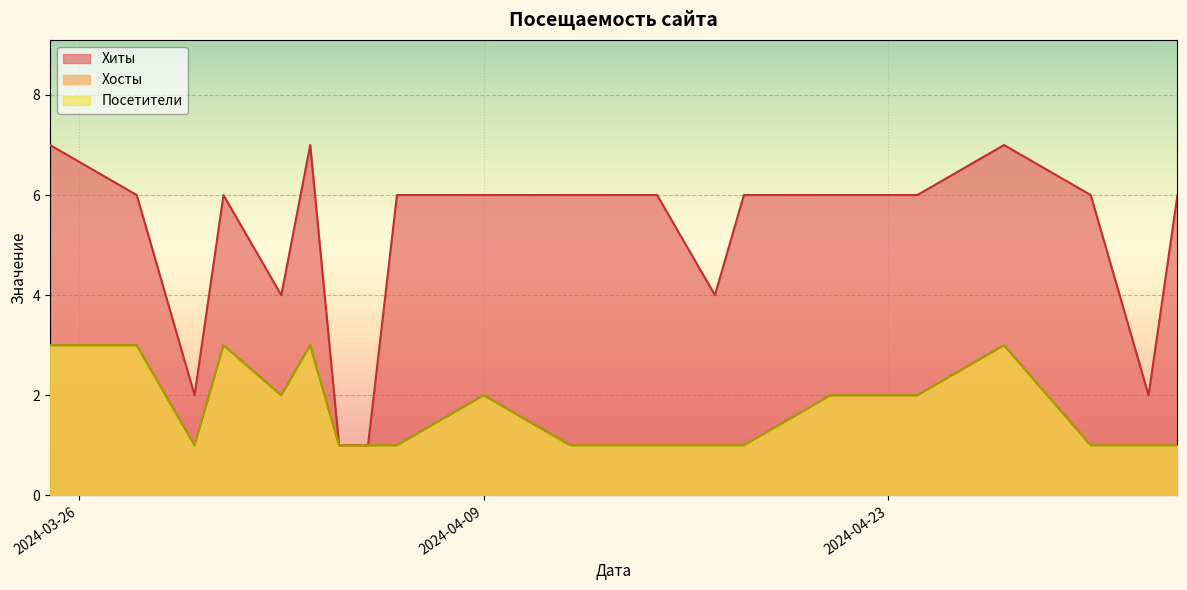

How many interior local peaks does the Хиты series have?

3